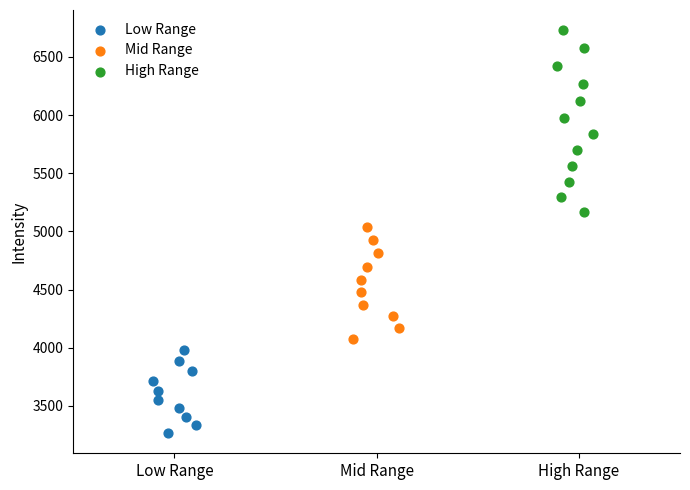

Which series has the widest spread of Y values?

High Range